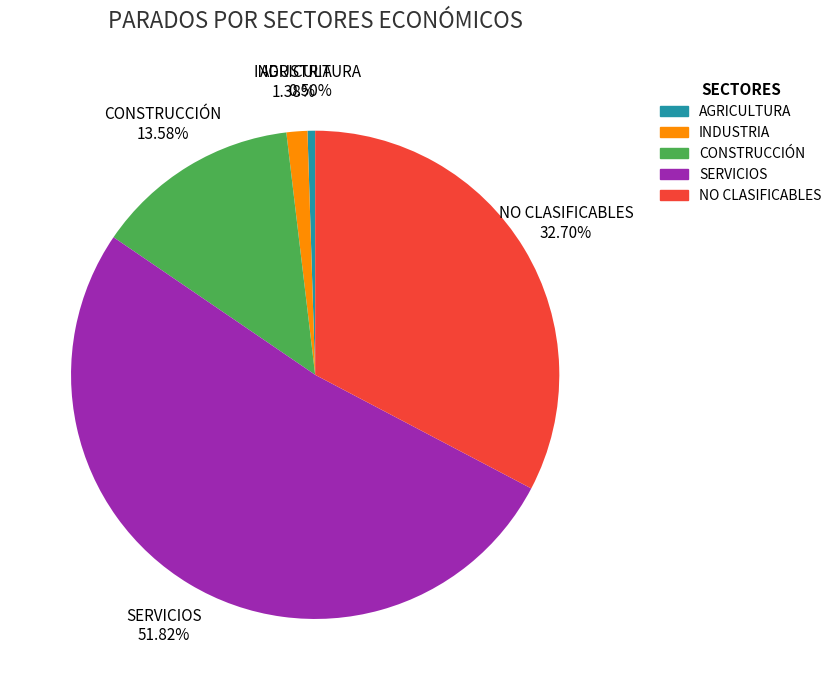

To the nearest percent, what portion does SERVICIOS represent?

52%